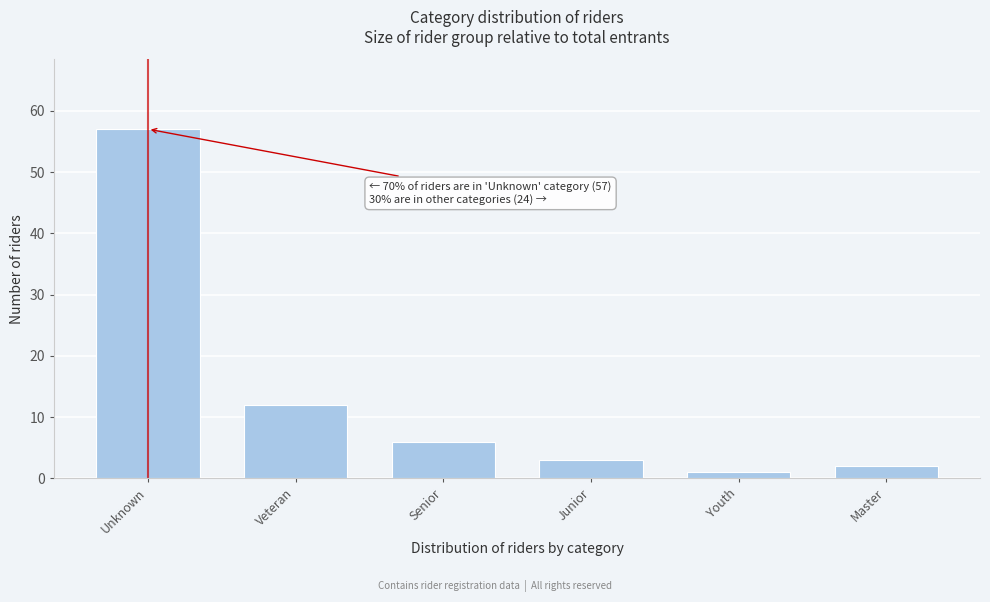

Reading right to left, what are all the values shown in this chart?

Master=2	Youth=1	Junior=3	Senior=6	Veteran=12	Unknown=57